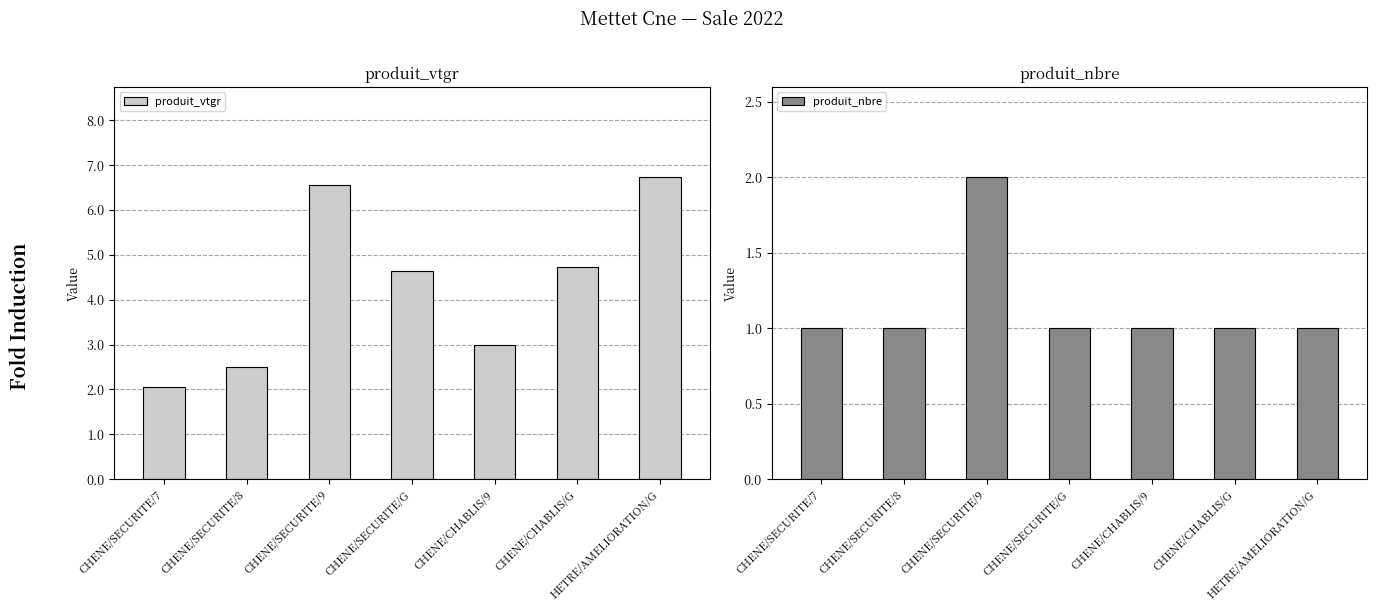

What is the difference between the maximum and minimum values in the produit_nbre series?

1